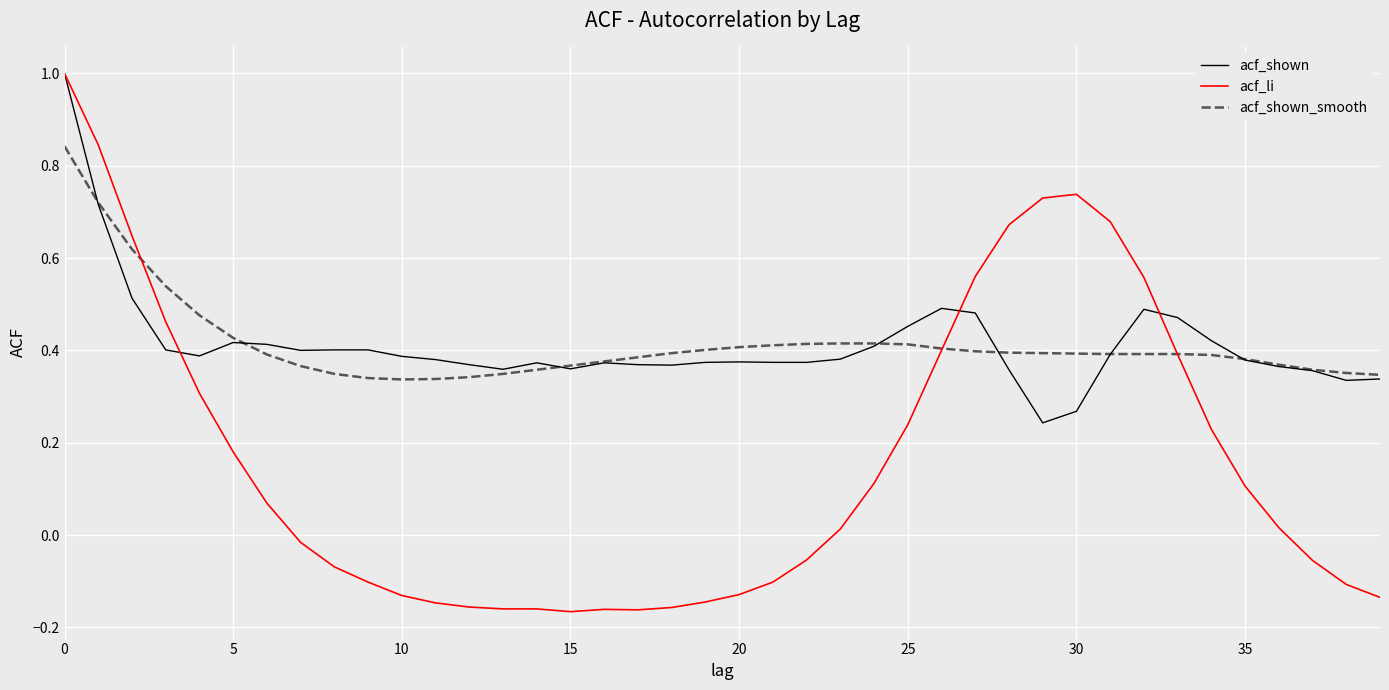

What is the maximum value for acf_shown?

1.0